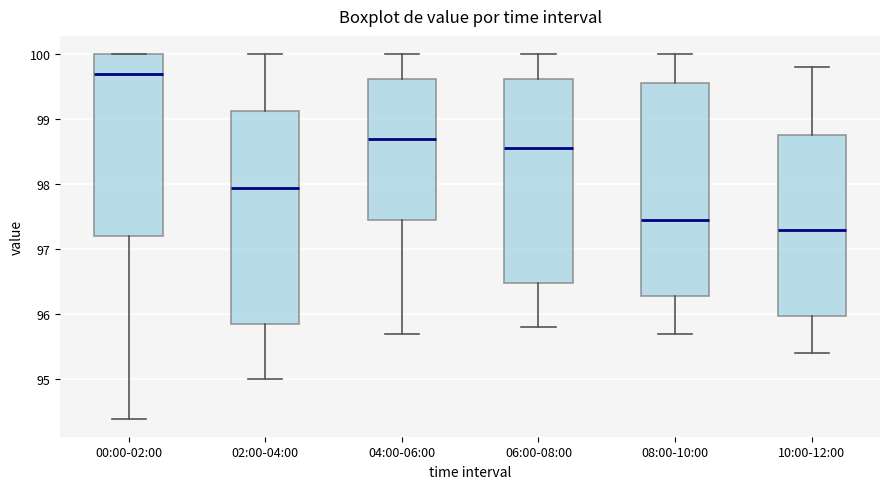

Reading left to right, transcribe this box plot: for each box, give where its median line is, the range the box spans, and where its two whiskers end, as read against the y-axis. The values are not printed on the chart, so give them approximately, as read against the axis.

00:00-02:00: median 99.7, box 97.2 to 100.0, whiskers 94.4 to 100.0
02:00-04:00: median 98.0, box 95.9 to 99.1, whiskers 95.0 to 100.0
04:00-06:00: median 98.7, box 97.5 to 99.6, whiskers 95.7 to 100.0
06:00-08:00: median 98.6, box 96.5 to 99.6, whiskers 95.8 to 100.0
08:00-10:00: median 97.5, box 96.3 to 99.6, whiskers 95.7 to 100.0
10:00-12:00: median 97.3, box 96.0 to 98.8, whiskers 95.4 to 99.8